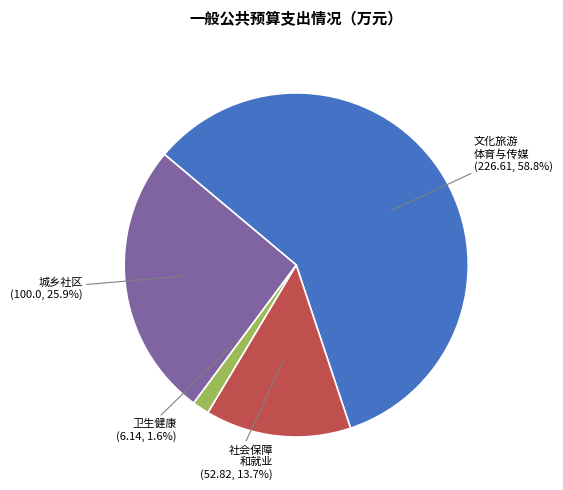

Is it true that 文化旅游体育与传媒支出 is 45% of the pie?

False